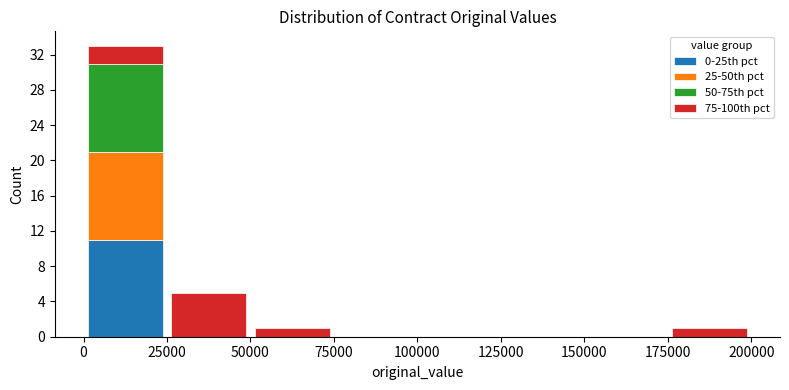

What is the total height of the stacked bar covering 50000 to 75000 on the x-axis? The values are not printed on the chart, so give them approximately, as read against the axis.

1